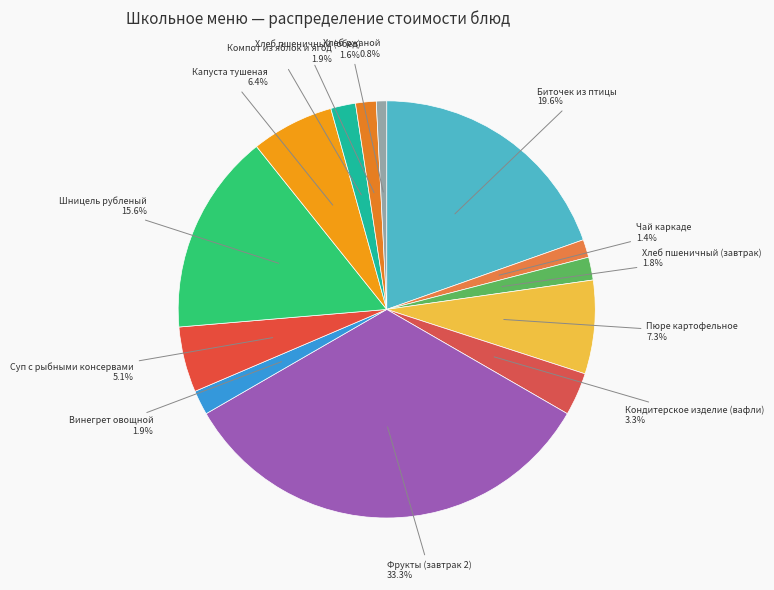

Between Хлеб пшеничный (завтрак) and Капуста тушеная, which is larger?

Капуста тушеная